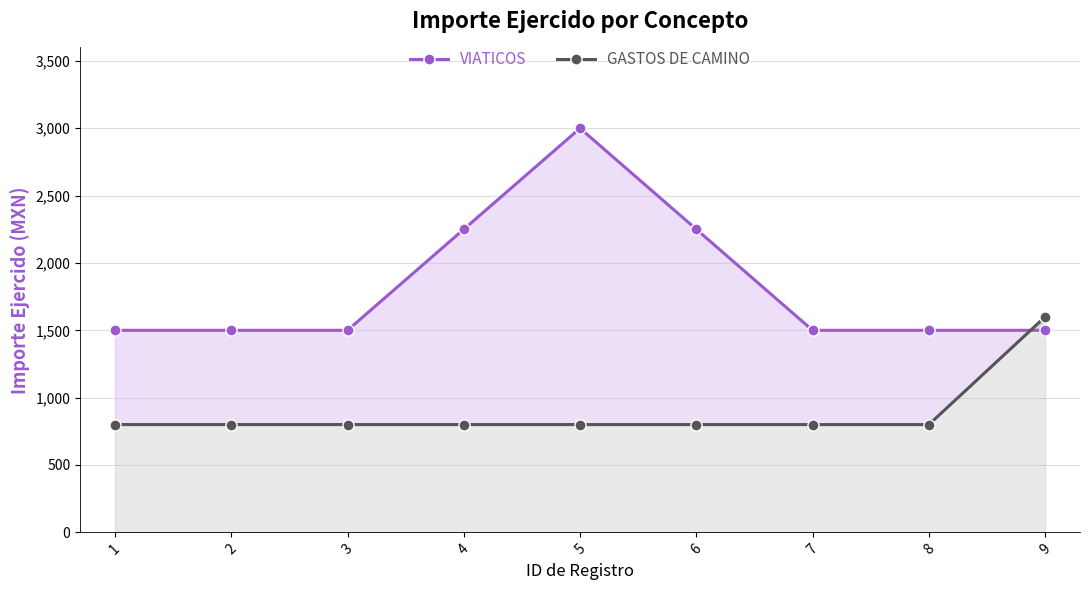

Which has a higher value, 6 or 3?

6